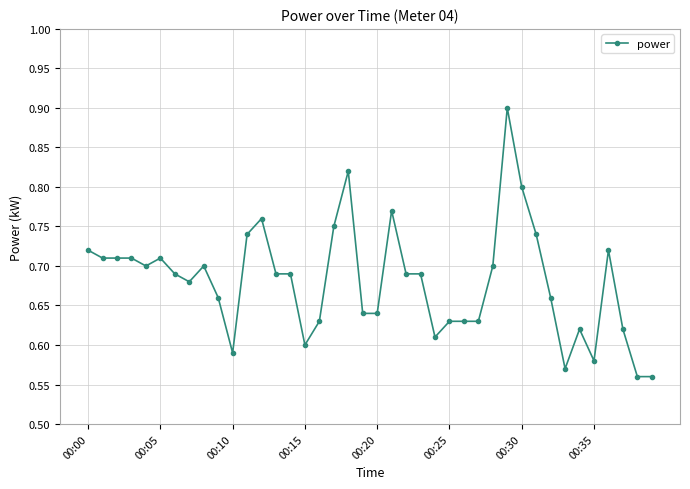

What is the difference between the second highest and second lowest values?

0.3